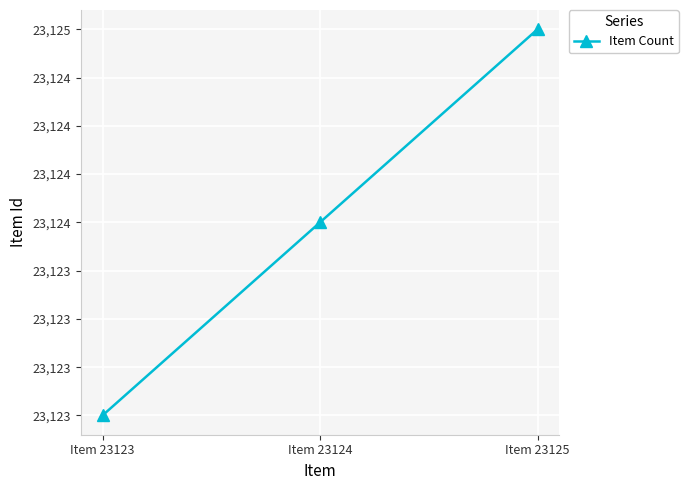

Where does the data first go above 23124?

Item 23125